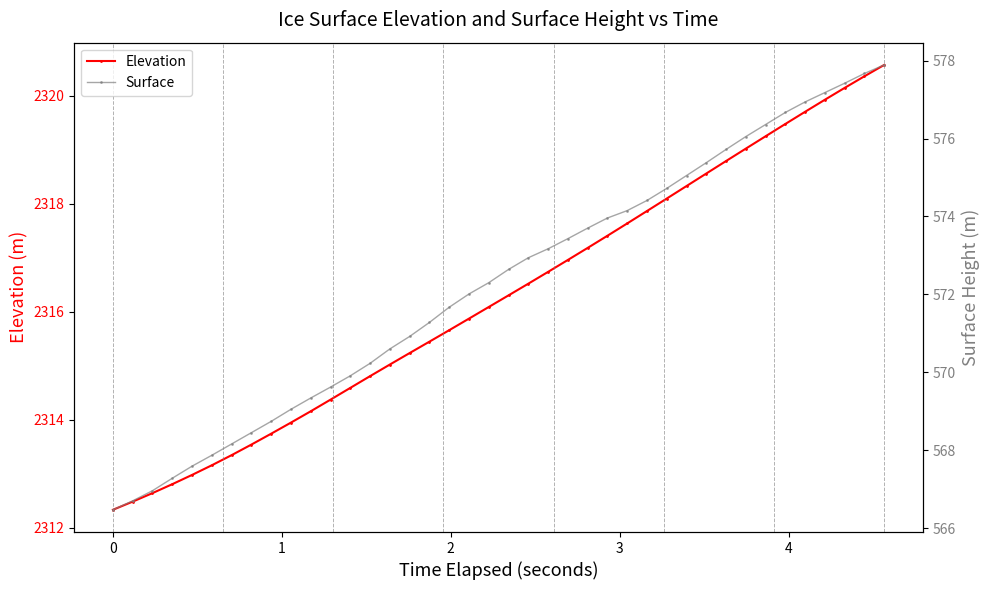

What is the value of the Elevation point at the 17th from the left?

2315.4